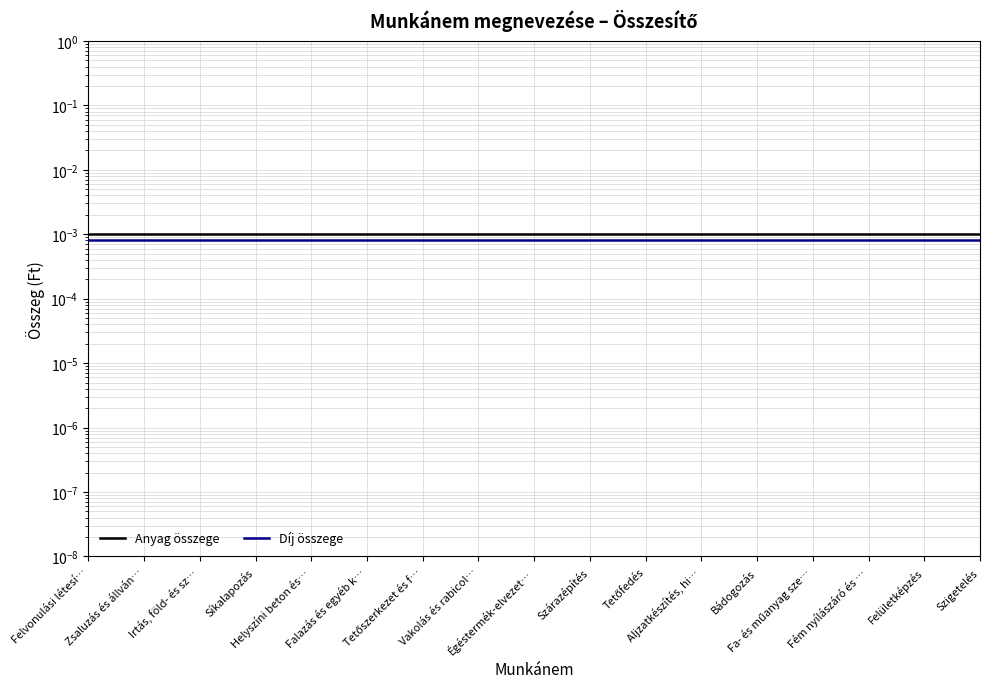

Rank the series at Fa- és műanyag sze… from lowest to highest value.

Díj összege, Anyag összege